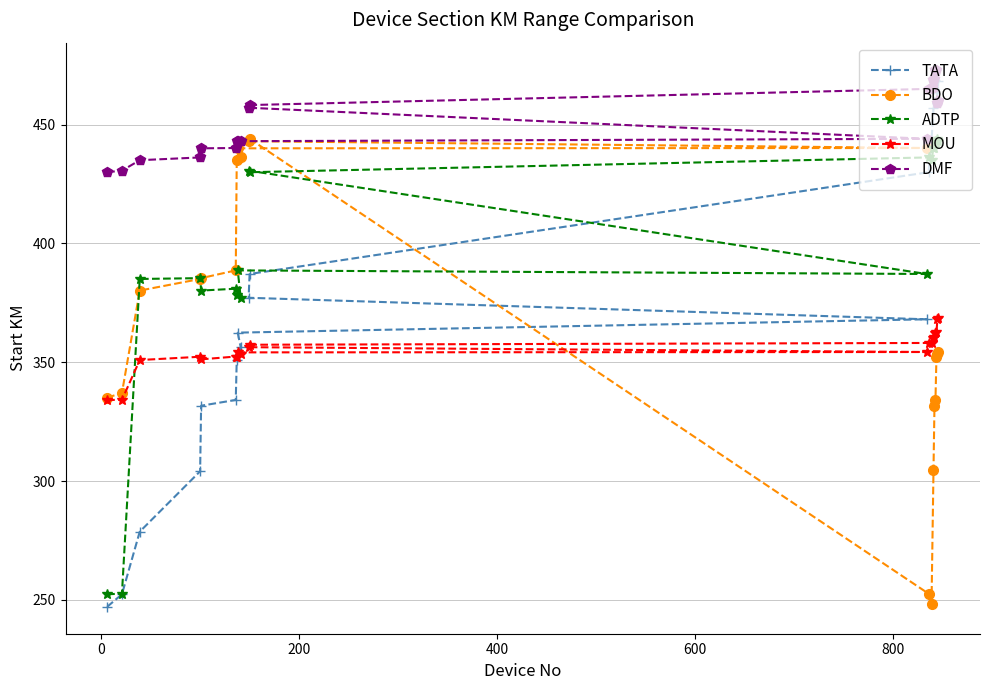

What is the maximum value for TATA?

473.1